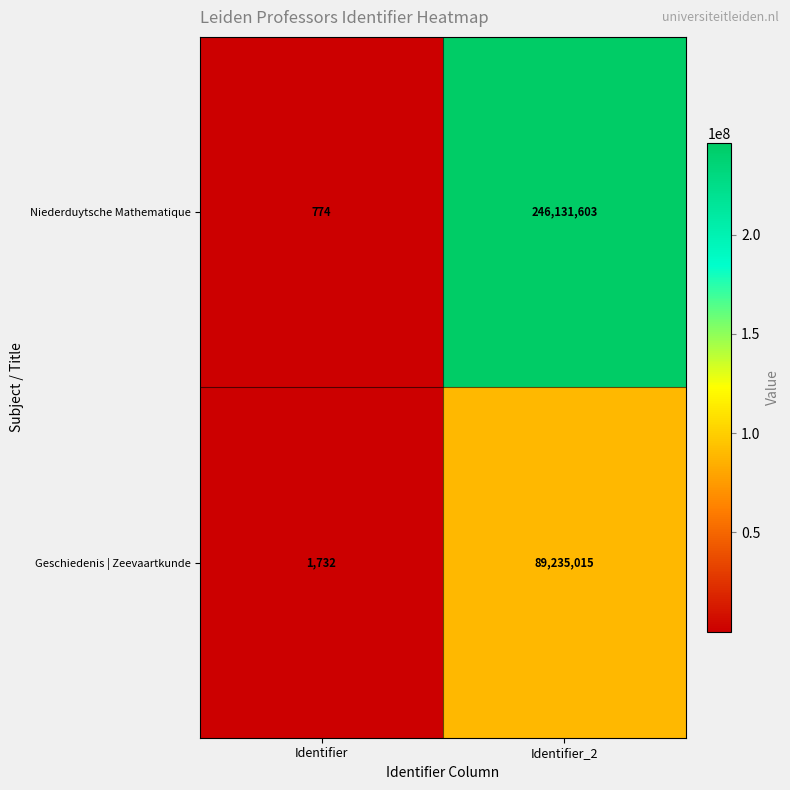

Reading right to left, transcribe all the data shown in this chart.

Niederduytsche Mathematique: Identifier_2=246131603	Identifier=774
Geschiedenis | Zeevaartkunde: Identifier_2=89235015	Identifier=1732